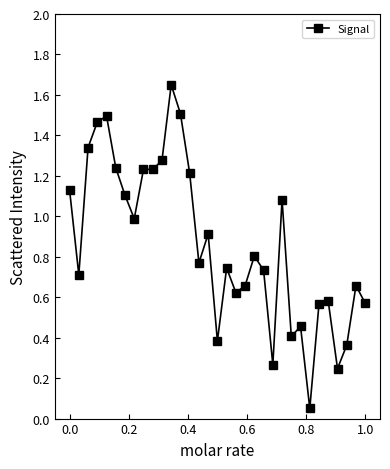

True or false: the data has more than 1 interior local peaks.

True